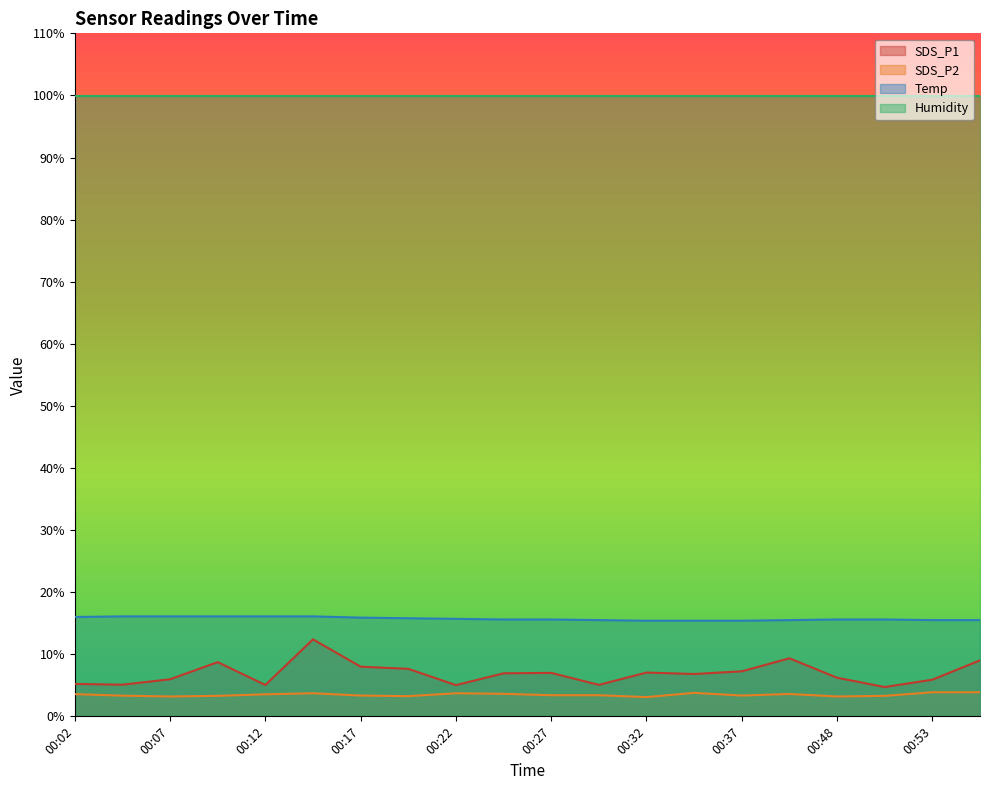

Which series has the largest total across all categories?

Humidity